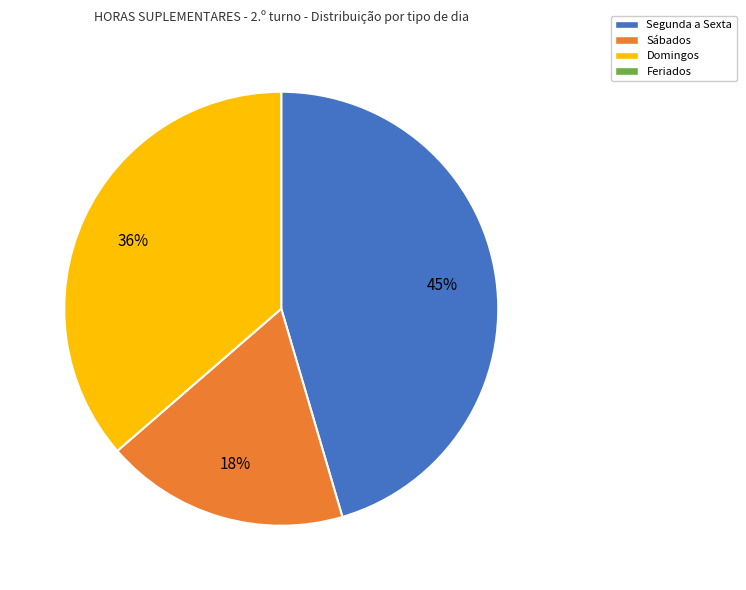

Does any single category account for the majority?

No